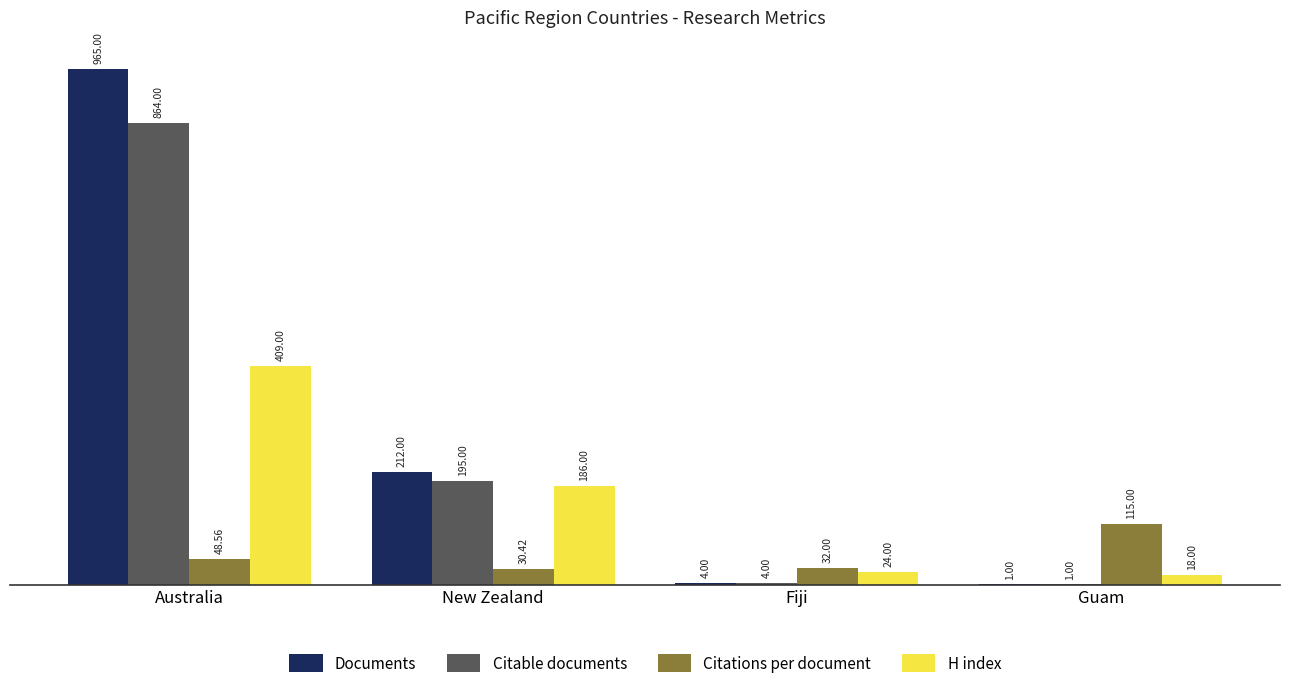

Count the number of data series in this chart.

4